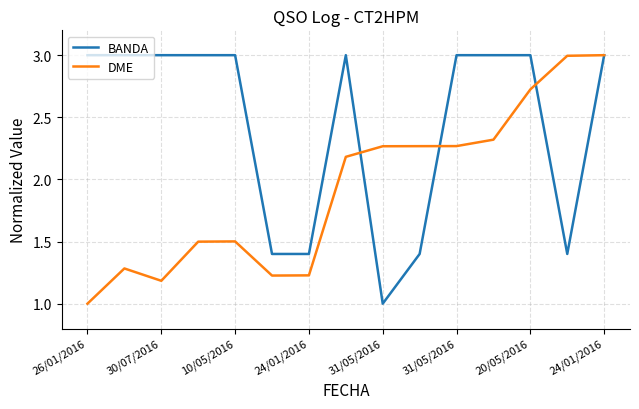

What is the minimum value shown in the chart?

1.0